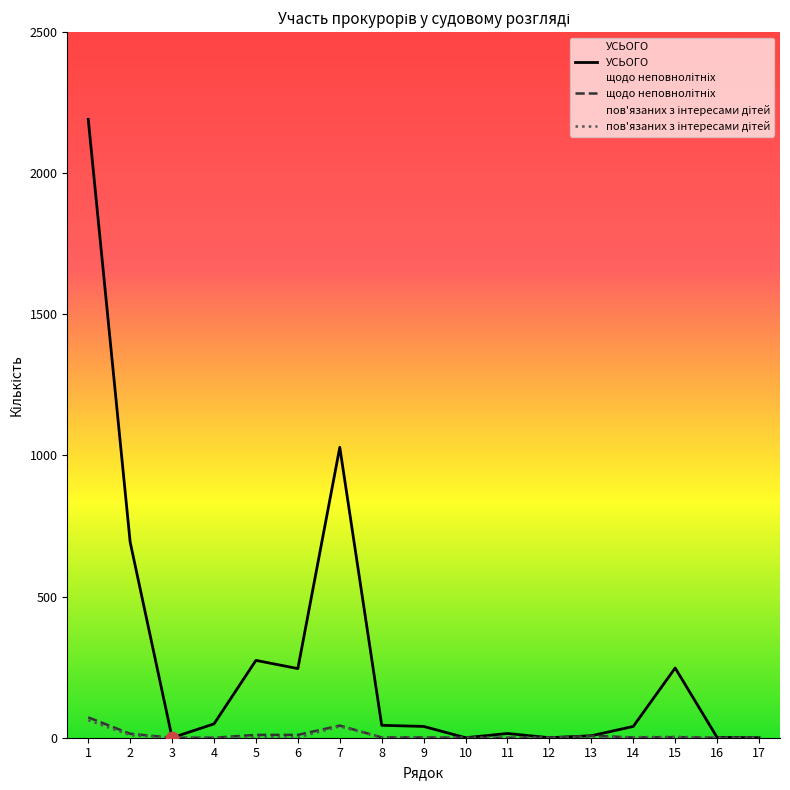

What is the total value across all series at 13?

14